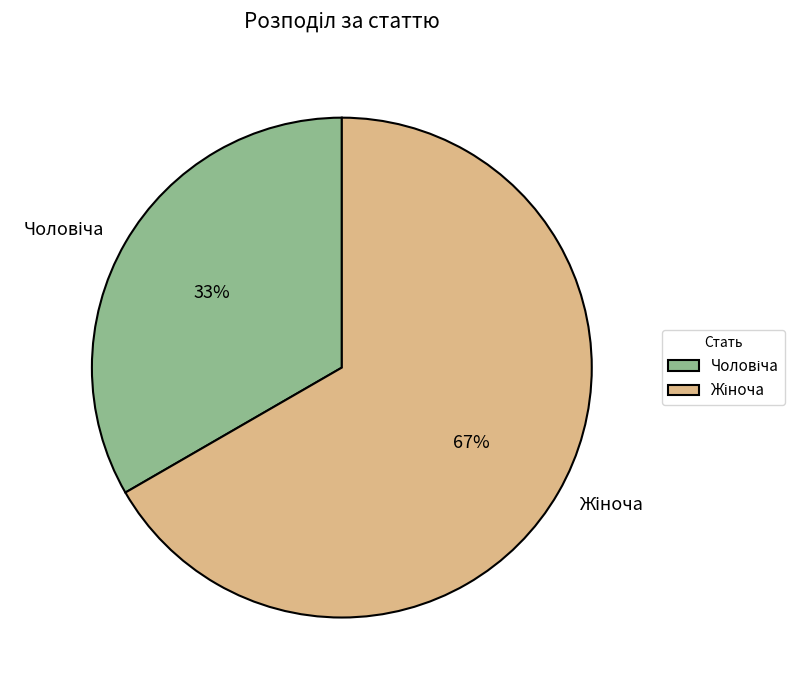

Does any single category account for the majority?

Yes